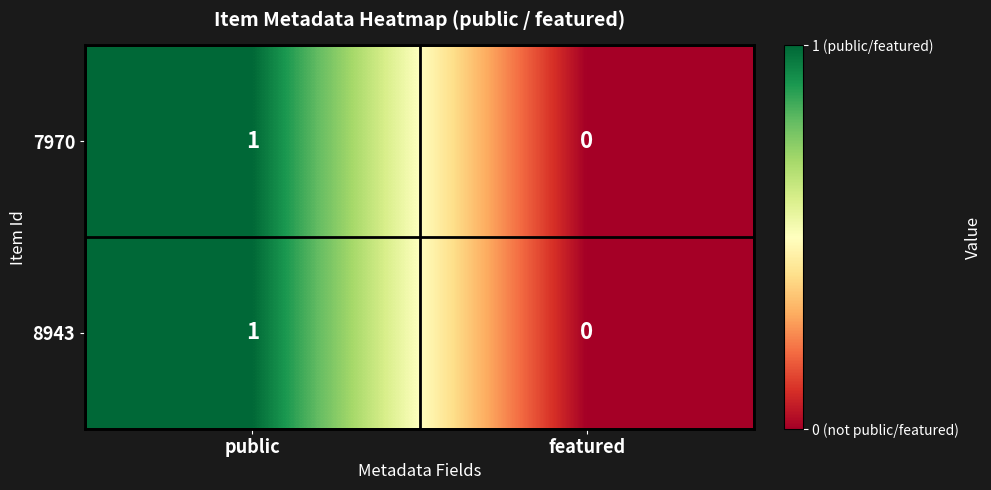

Where is 8943 nearest to the value 0?

featured